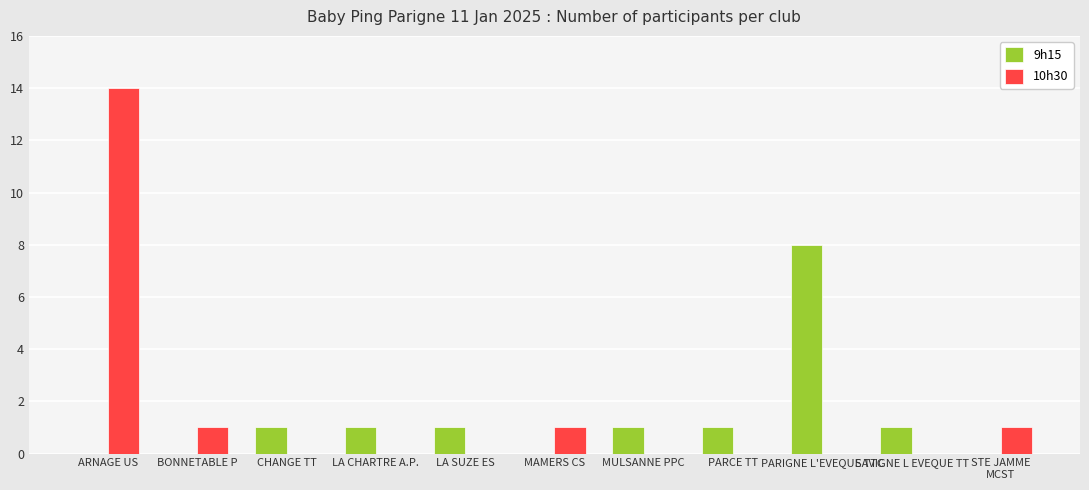

How many groups of bars are there?

11